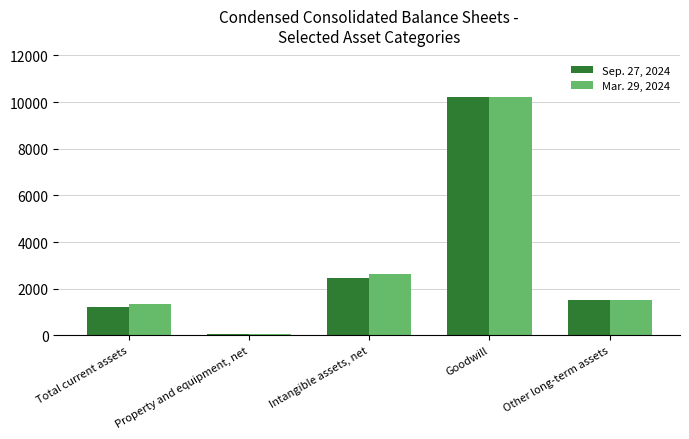

How many distinct data groups are displayed?

2